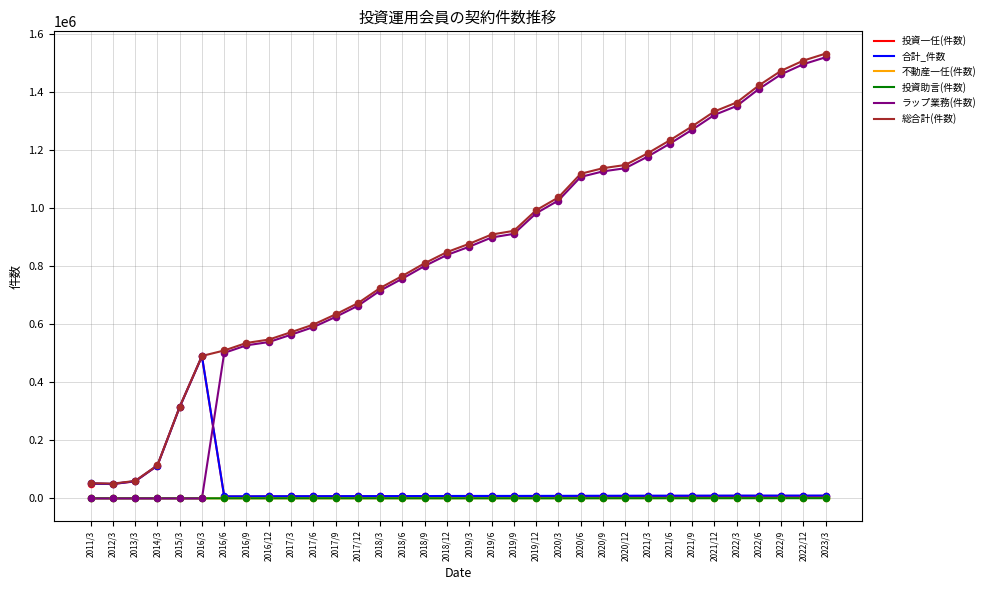

Which series changed the most between 2011/3 and 2018/12?

ラップ業務(件数)